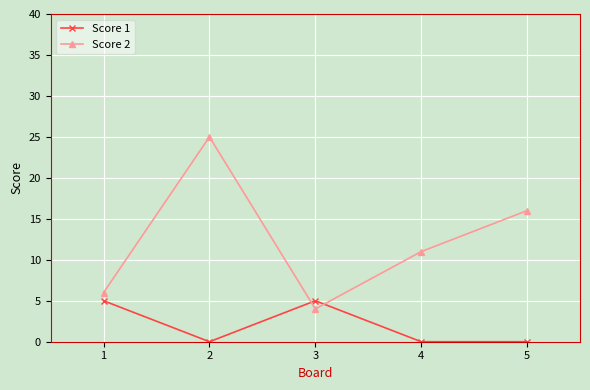

What is the value of the Score 1 point at the 3rd from the left?

5